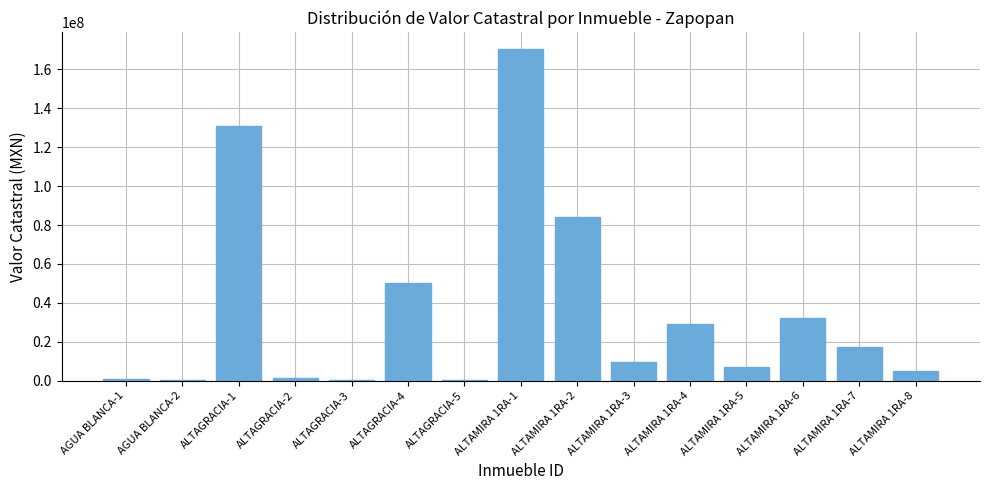

The value at ALTAMIRA 1RA-2 is 83896155. True or false?

True